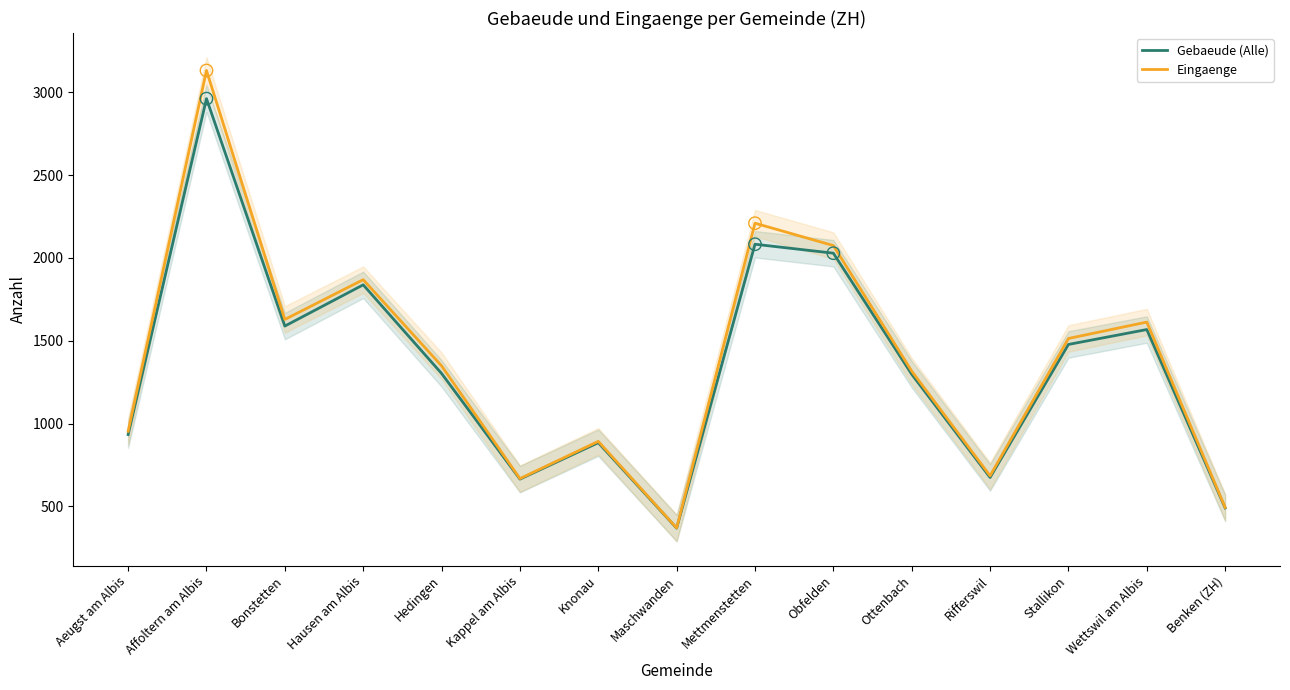

Is the value of Gebaeude (Alle) at Mettmenstetten greater than the value of Eingaenge at Stallikon?

Yes